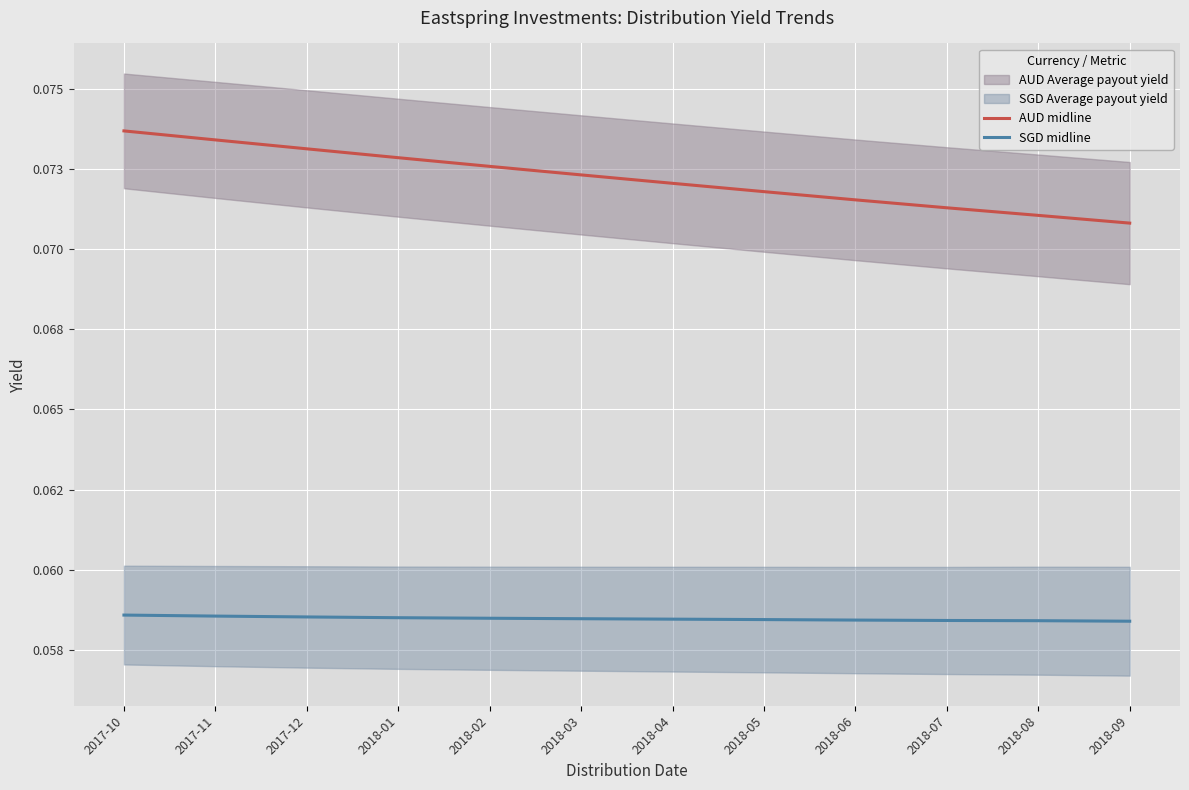

What value does the SGD midline series have at 2018-07?

0.1